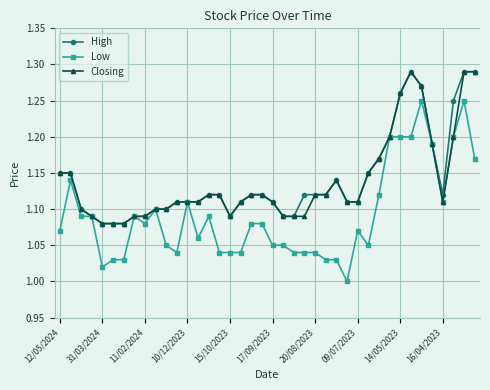

True or false: Low has more than 0 interior local peaks.

True